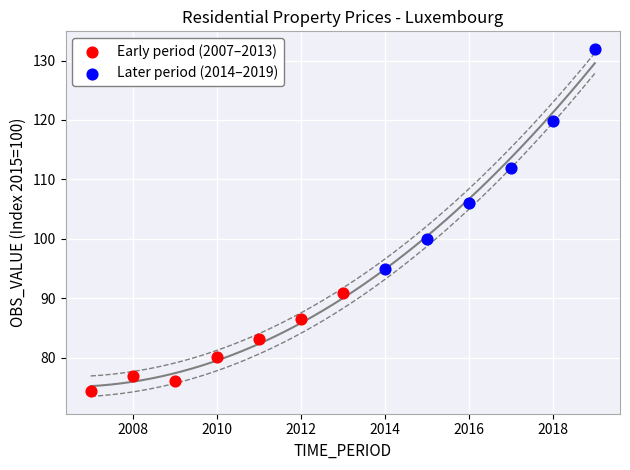

Which series contains the lowest Y value?

Early period (2007–2013)